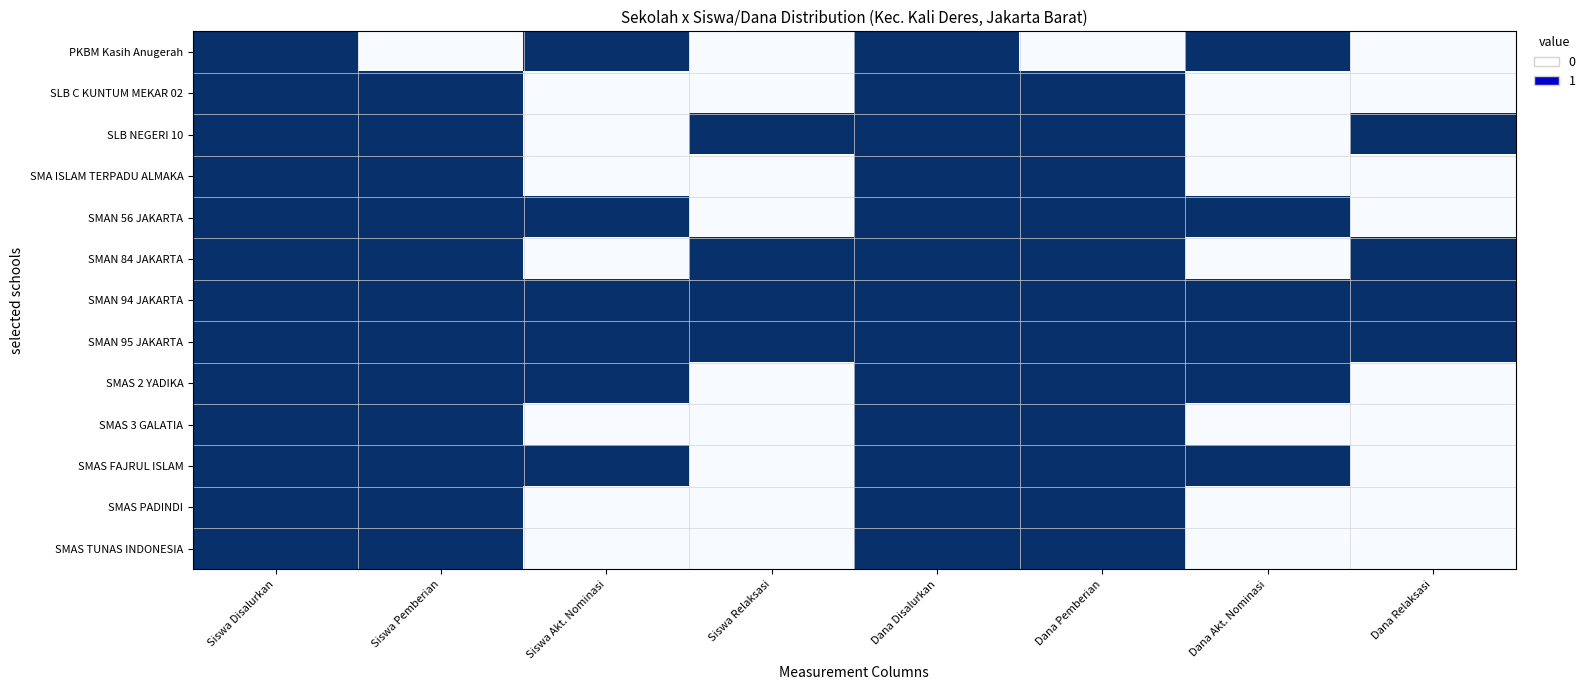

Which category has the highest value across all series?

Siswa Disalurkan